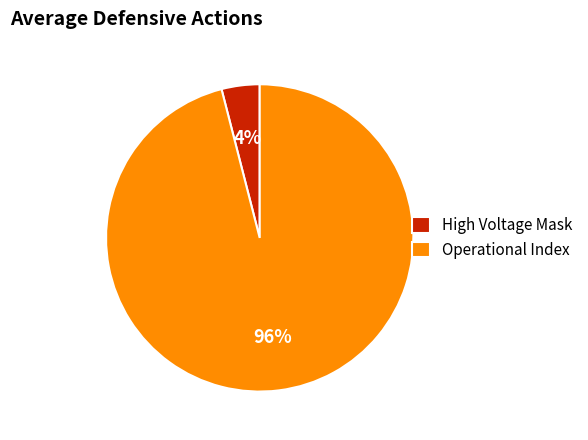

Is there a majority slice in this chart?

Yes